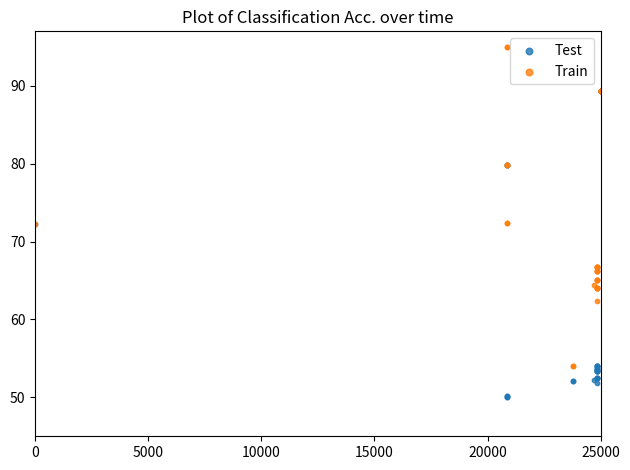

Which series contains the lowest Y value?

Test